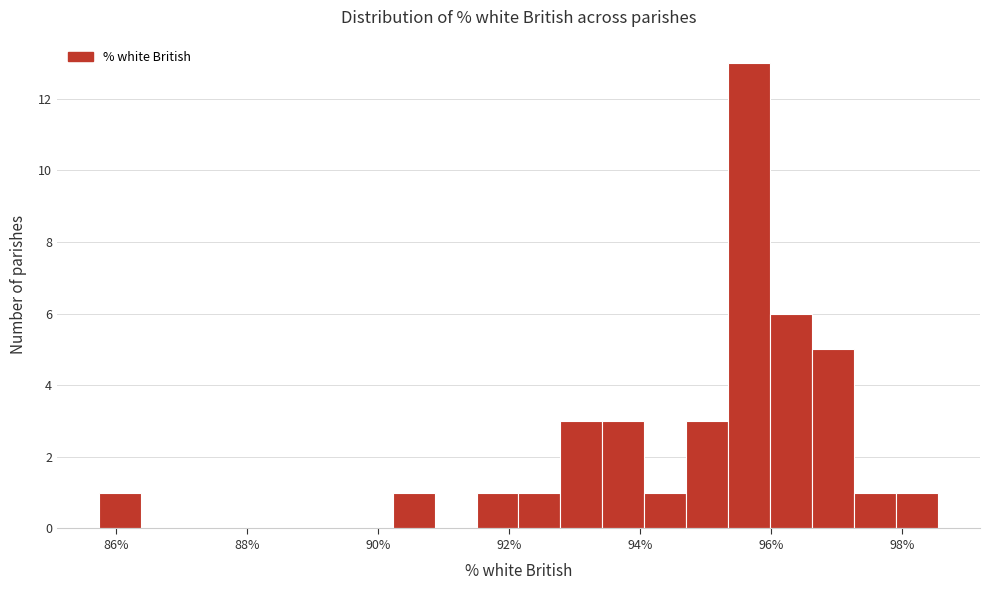

Read against the x-axis, roughly where is the centre of the tallest bar?

95.6